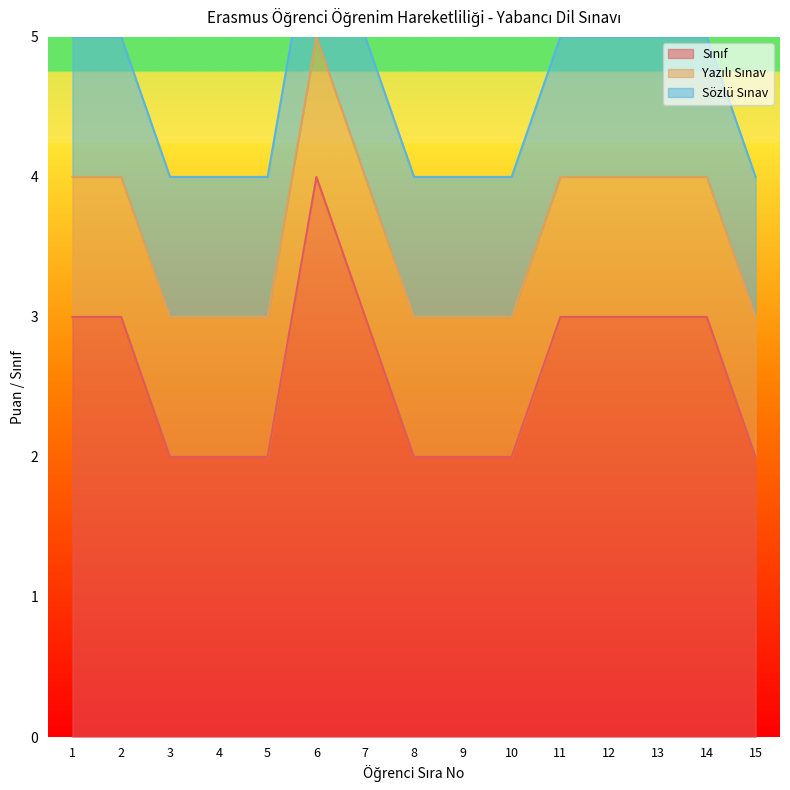

The Yazılı Sınav series shows 1 at 11. True or false?

False